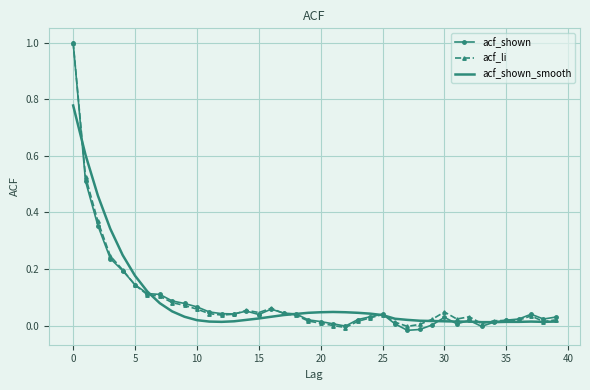

What is the maximum value shown in the chart?

1.0